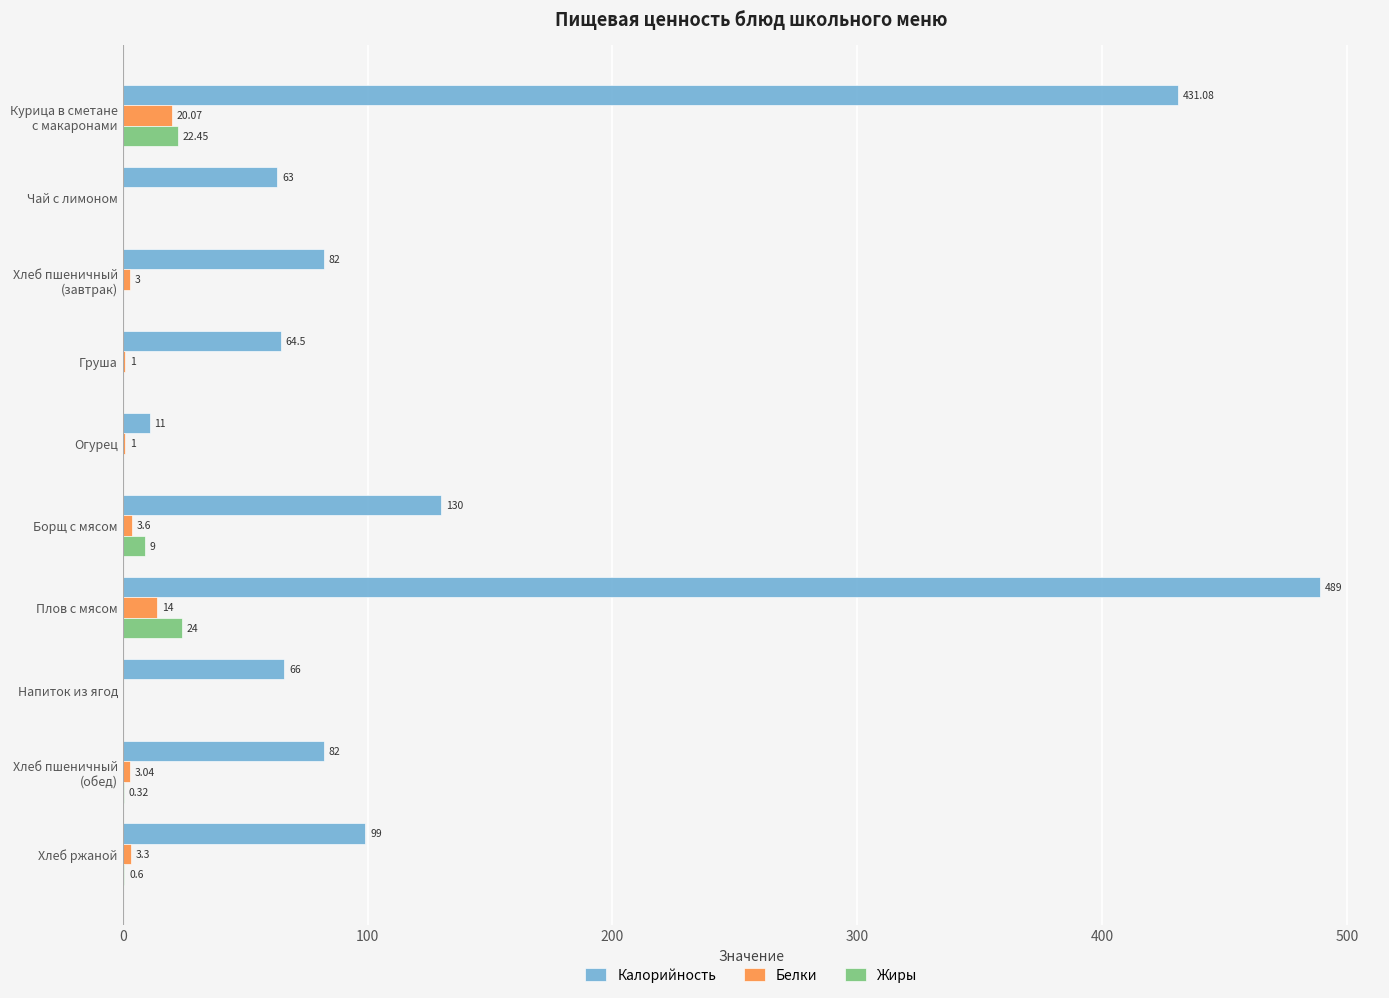

What is the sum of the Белки values at Плов с мясом and Огурец?

15.0